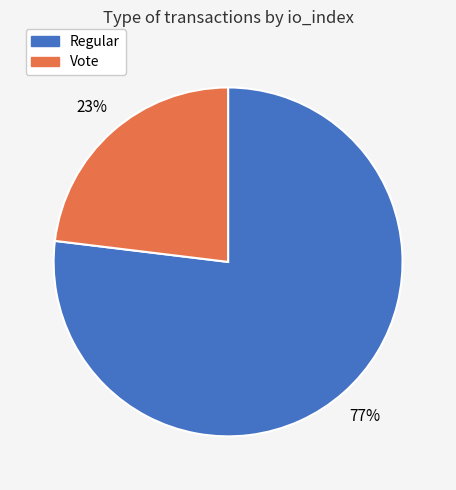

To the nearest percent, what is the difference between the largest and smallest slice percentages?

54%